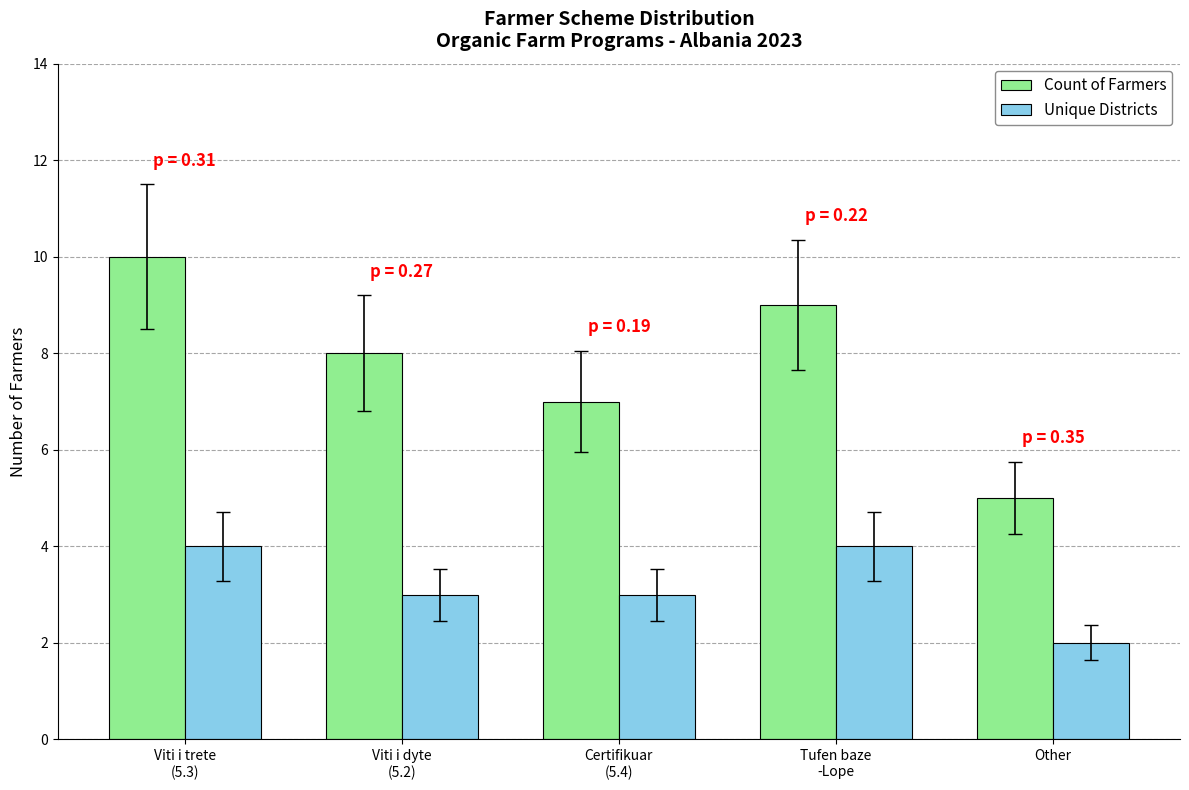

What position from the right is Other?

1